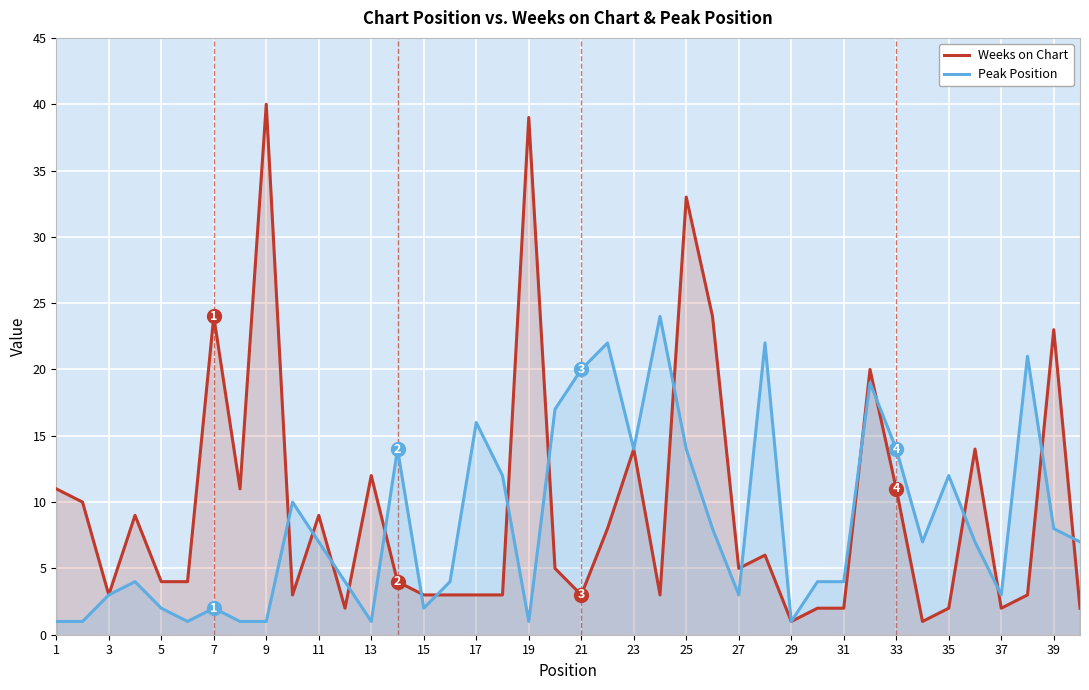

True or false: Peak Position and Weeks on Chart intersect in this chart.

True